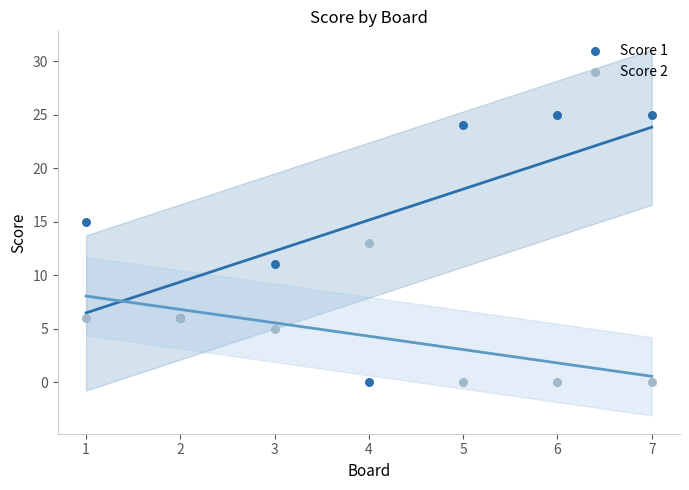

Which series reaches the maximum Y coordinate?

Score 1